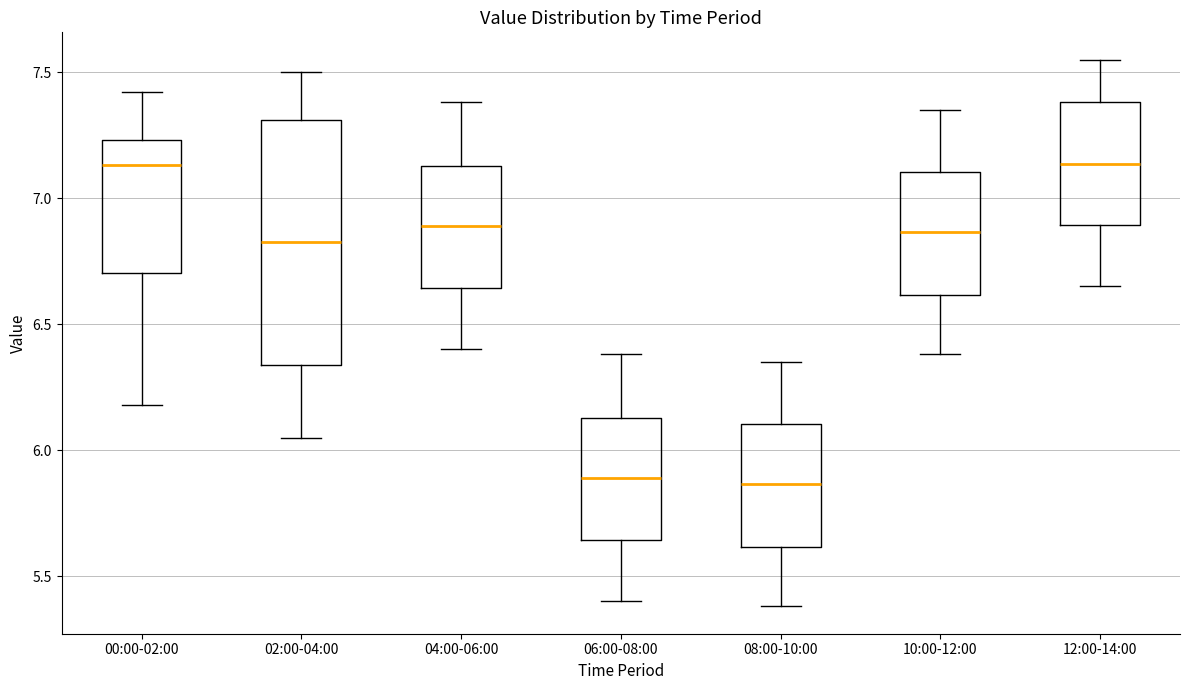

Where does the lower whisker of the box for 02:00-04:00 end on the y-axis? The values are not printed on the chart, so give them approximately, as read against the axis.

6.05